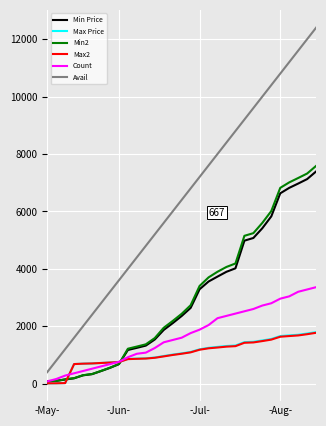

True or false: Avail and Max Price intersect in this chart.

False